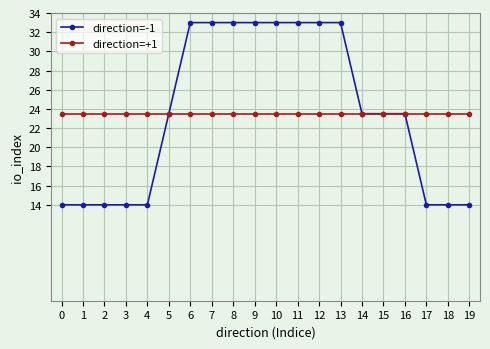

Count the direction=-1 values in the range 14 to 33.

20